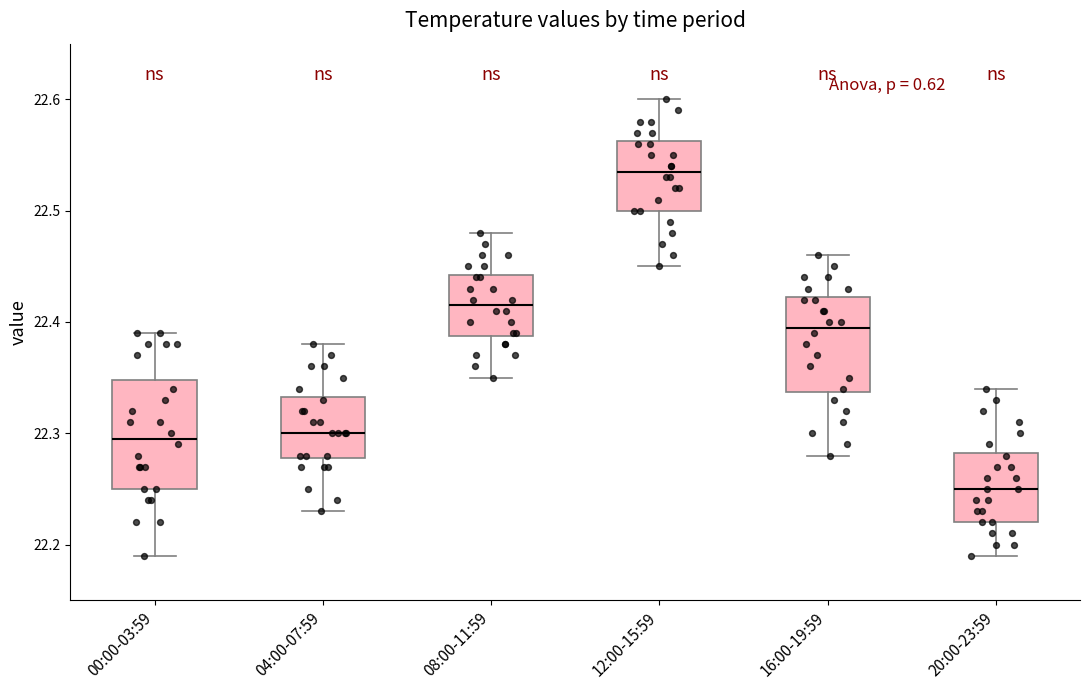

Which box's median line is the highest?

12:00-15:59